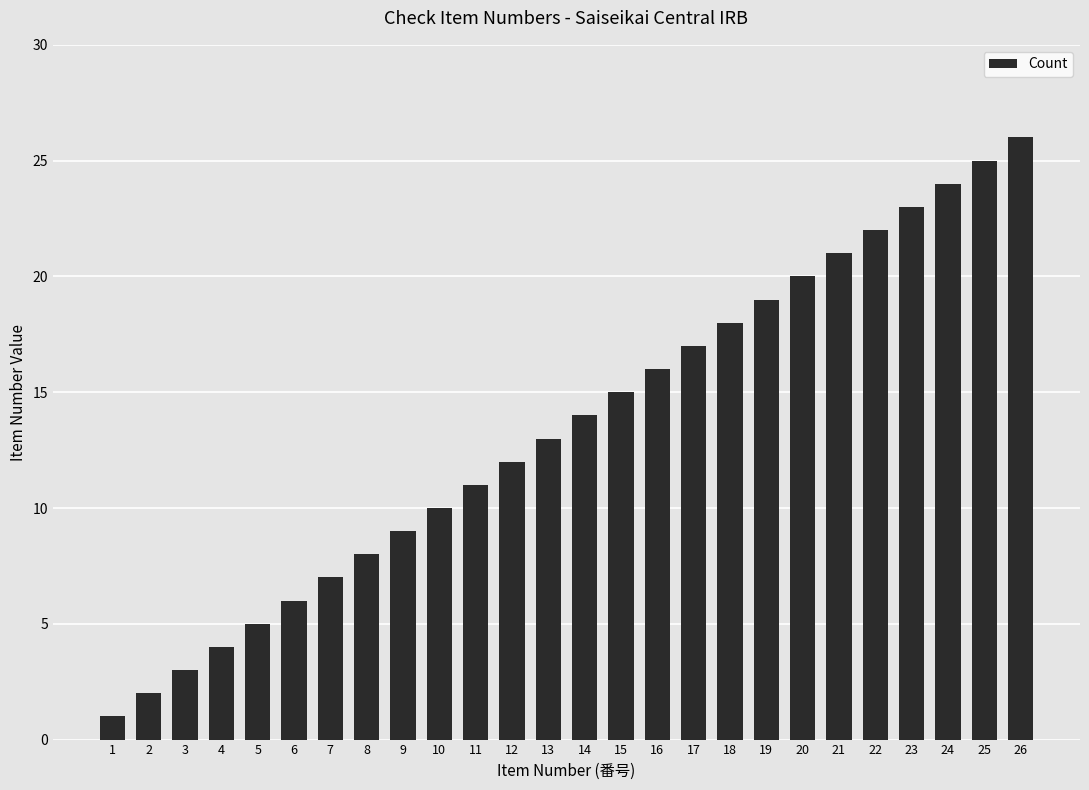

Read the value at 26.

26